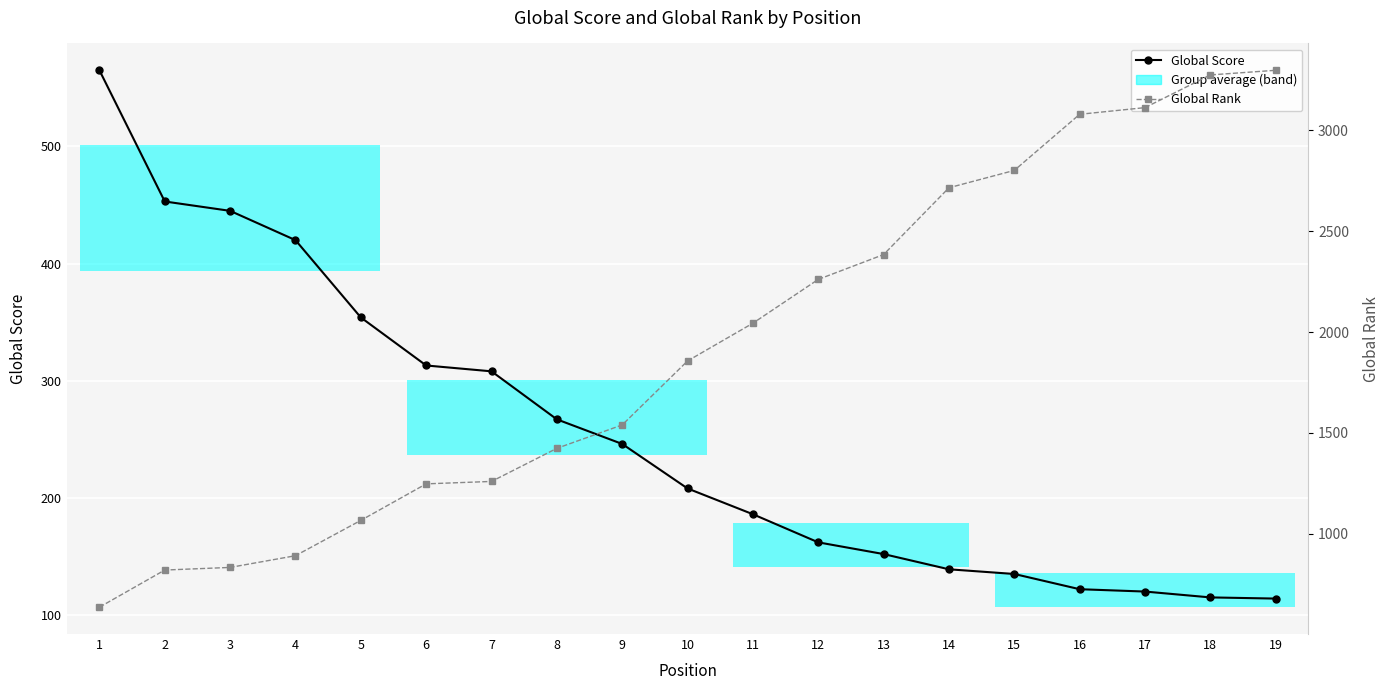

Read the Global Rank value at 7.

1260